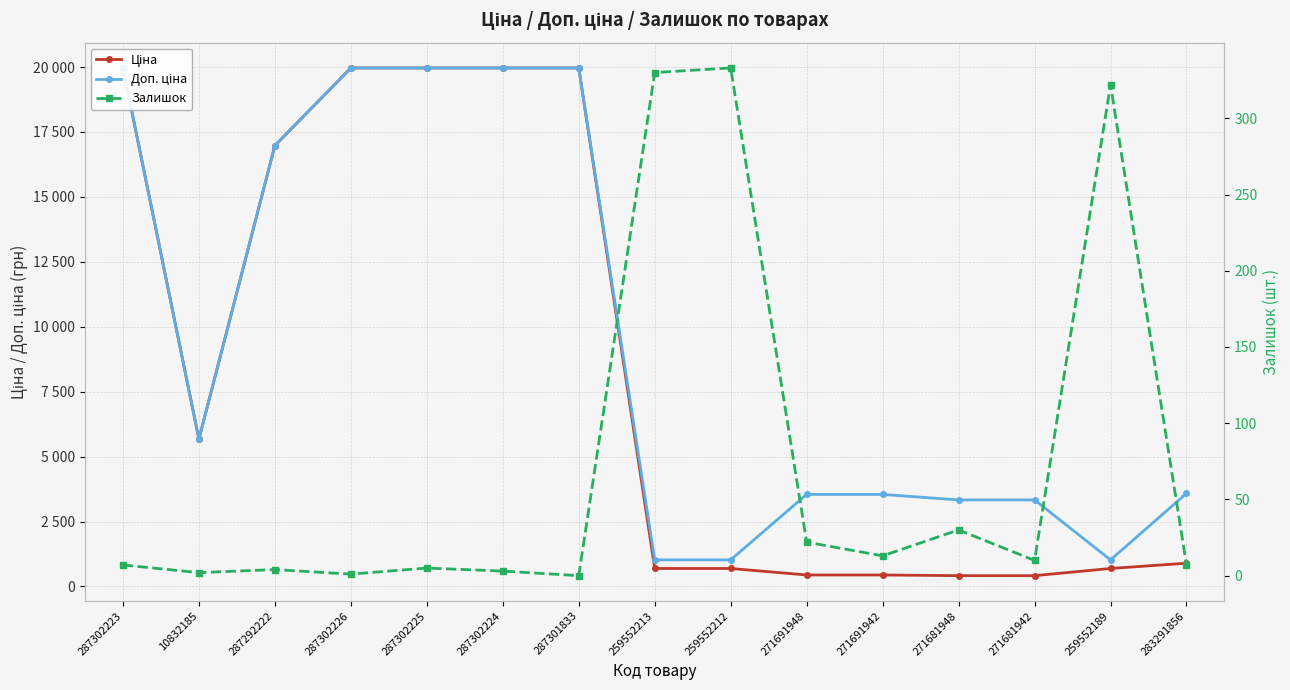

Is it true that Залишок equals 13.0 at 271691942?

True